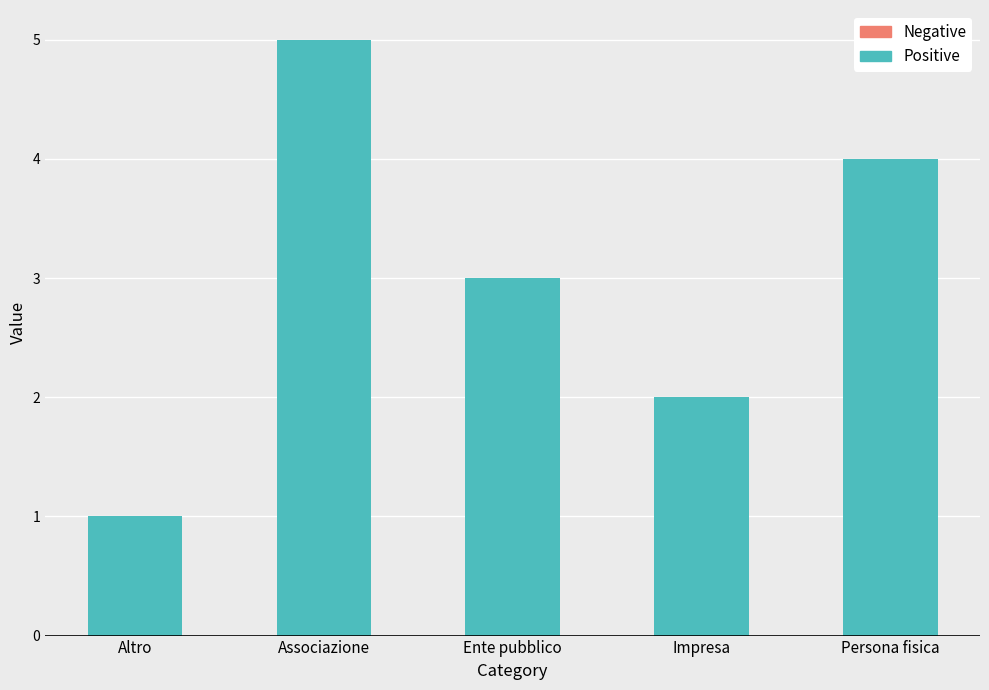

How many distinct data groups are displayed?

1